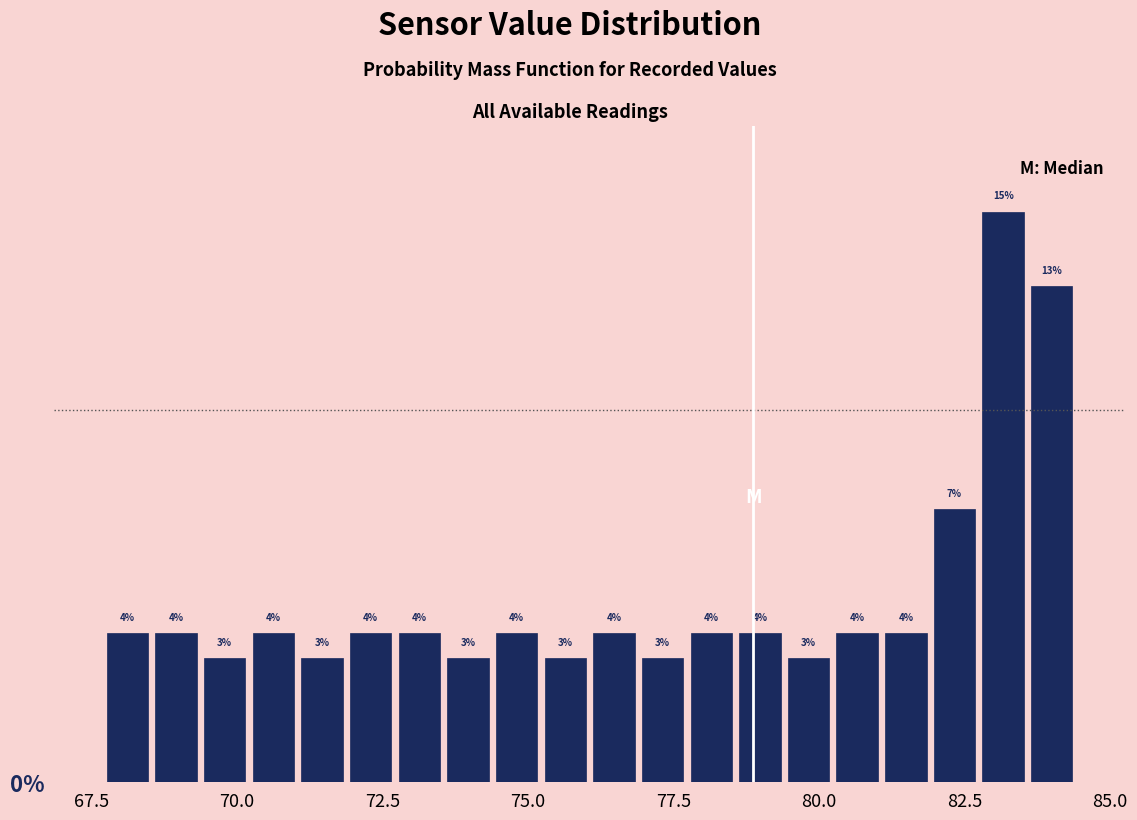

Read against the x-axis, roughly where is the centre of the tallest bar?

83.0